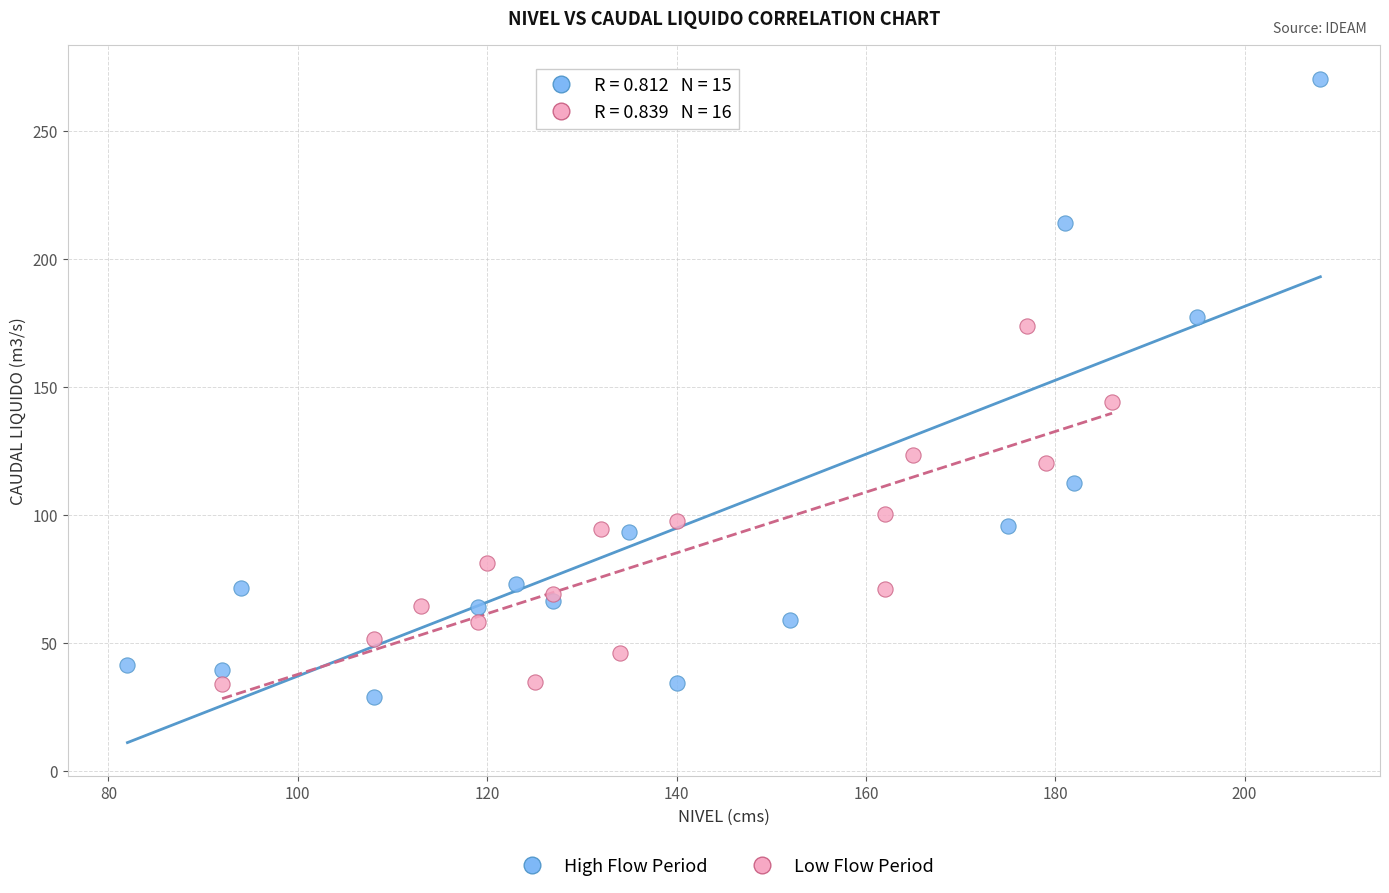

Which series reaches the maximum Y coordinate?

High Flow Period